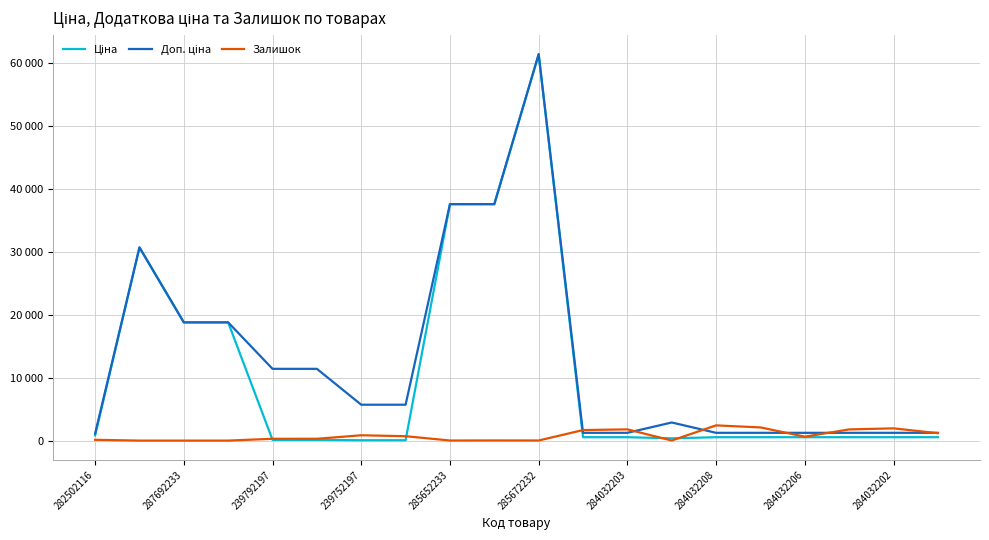

Is this an area chart (filled region under the line)?

No